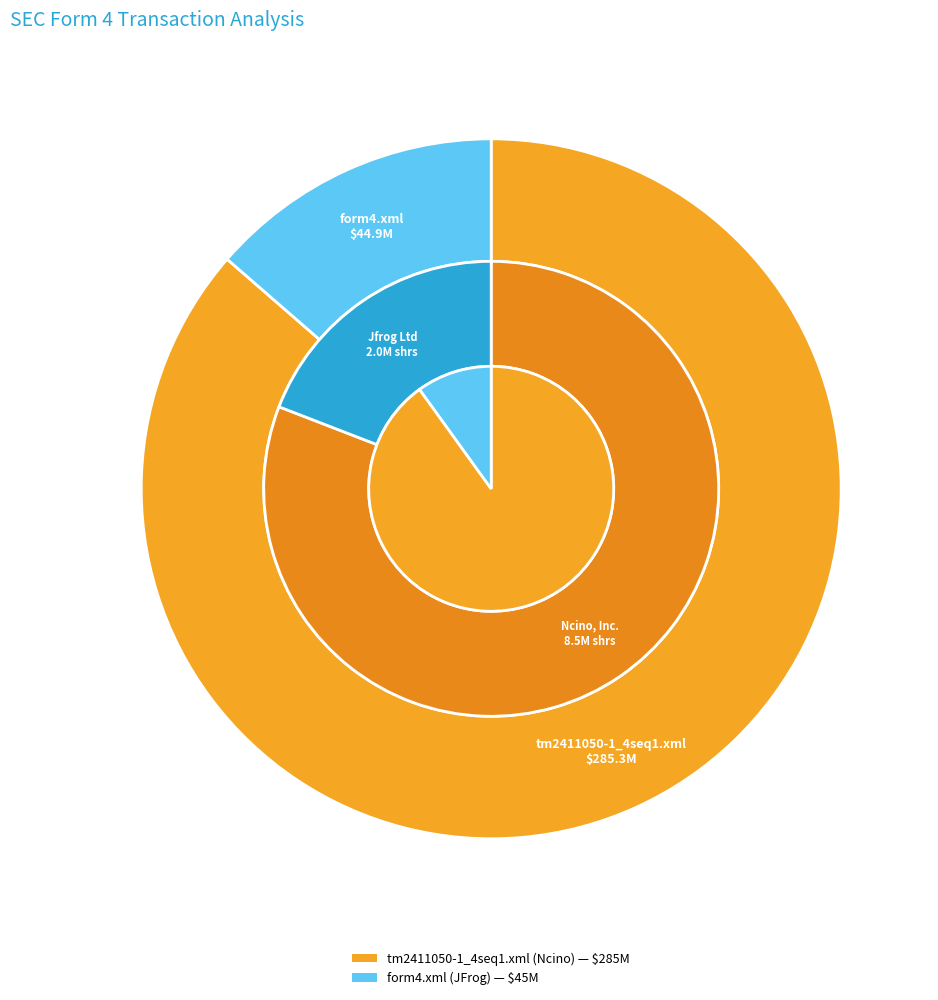

Count the number of slices in the pie.

2